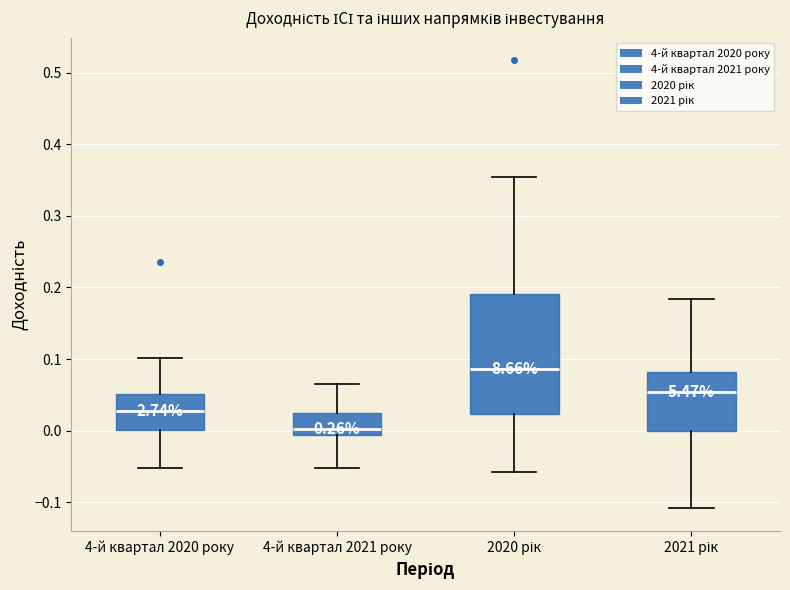

Which box's median line is the lowest?

4-й квартал 2021 року